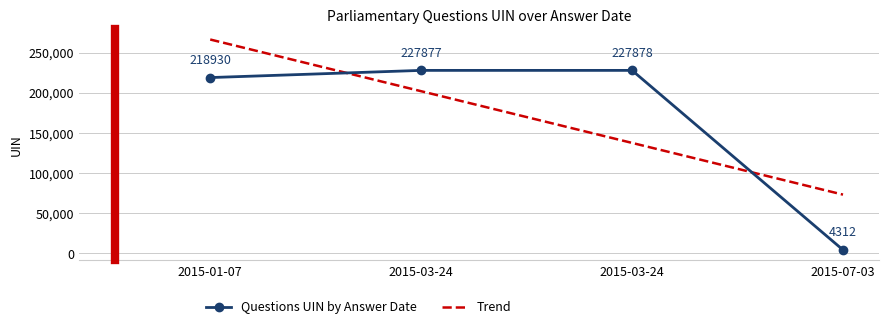

What is the minimum value shown in the chart?

4312